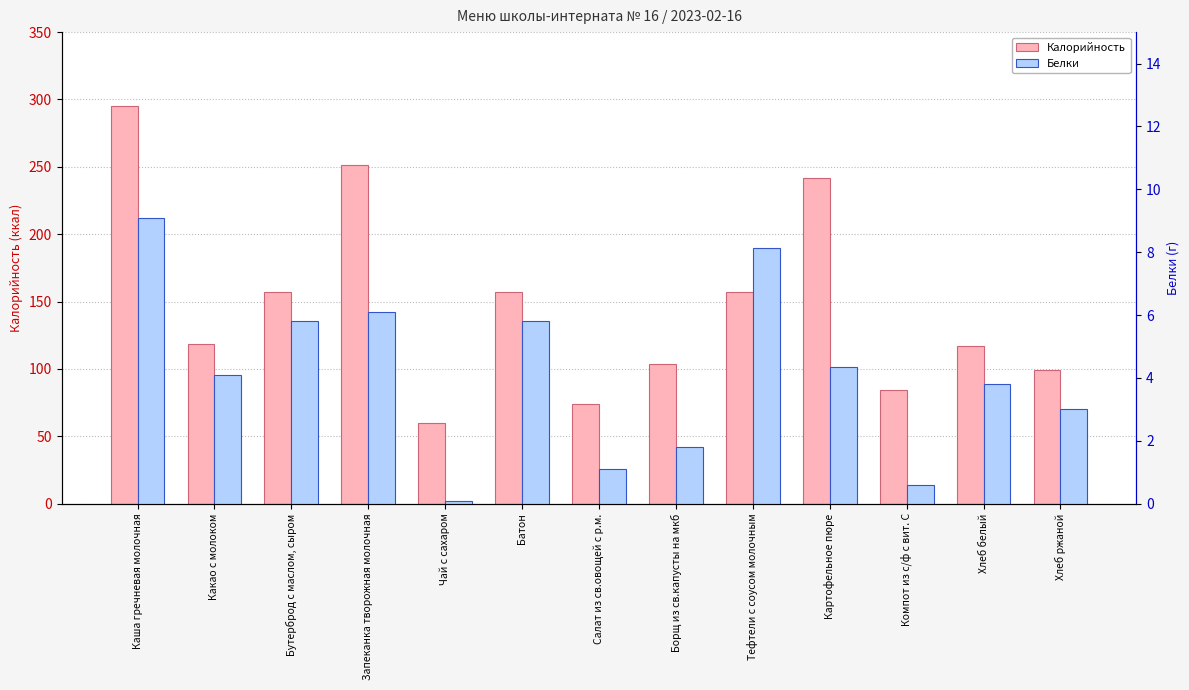

Is the value of Белки at Компот из с/ф с вит. С greater than the value of Калорийность at Борщ из св.капусты на мкб?

No